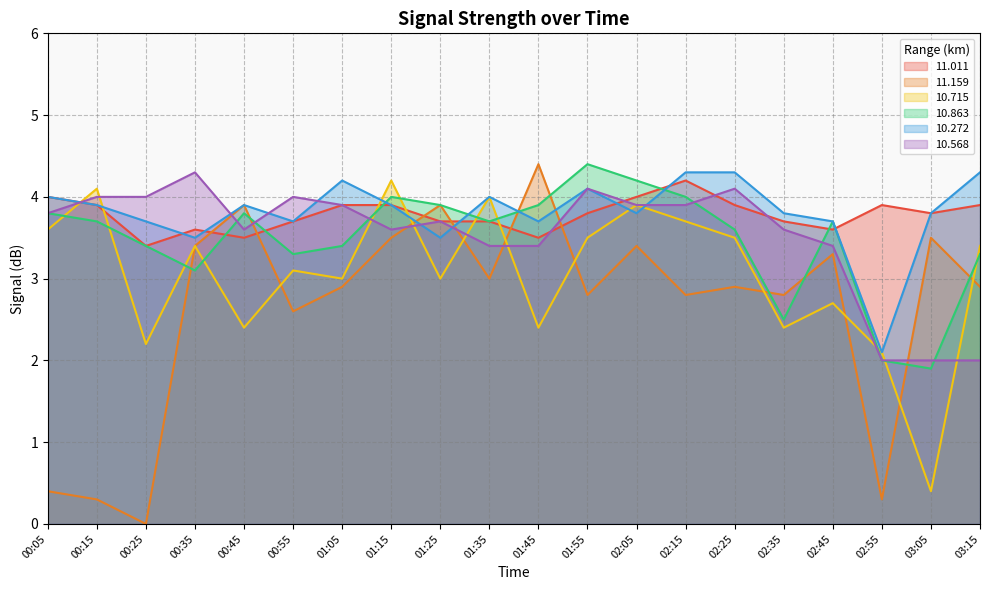

The value of 11.159 at 01:55 is 2.8. True or false?

True